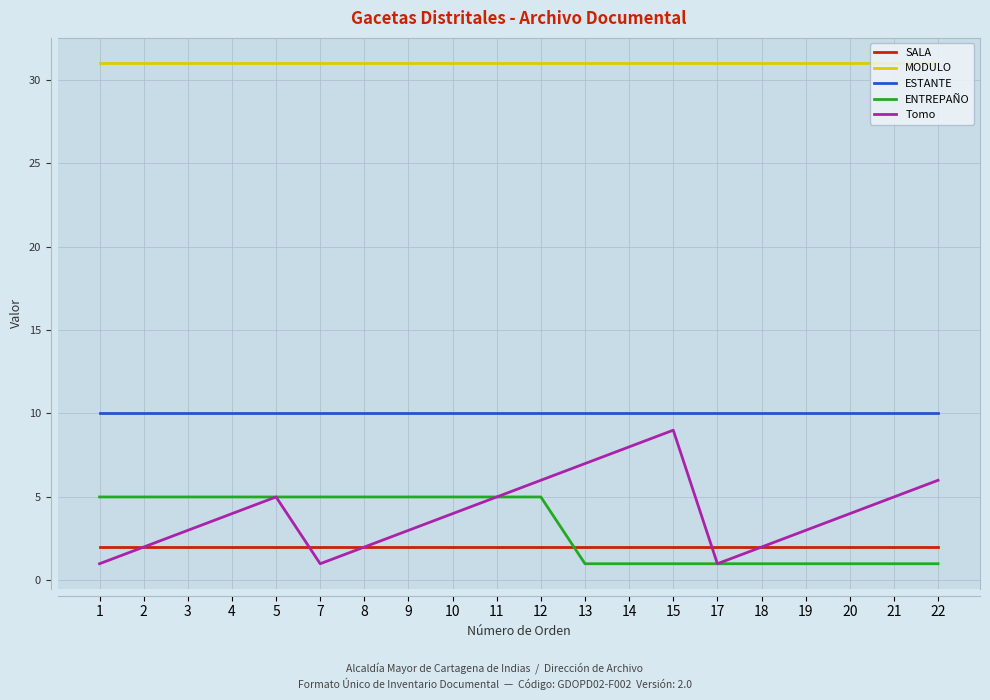

Does the chart display data point markers on the line(s)?

No